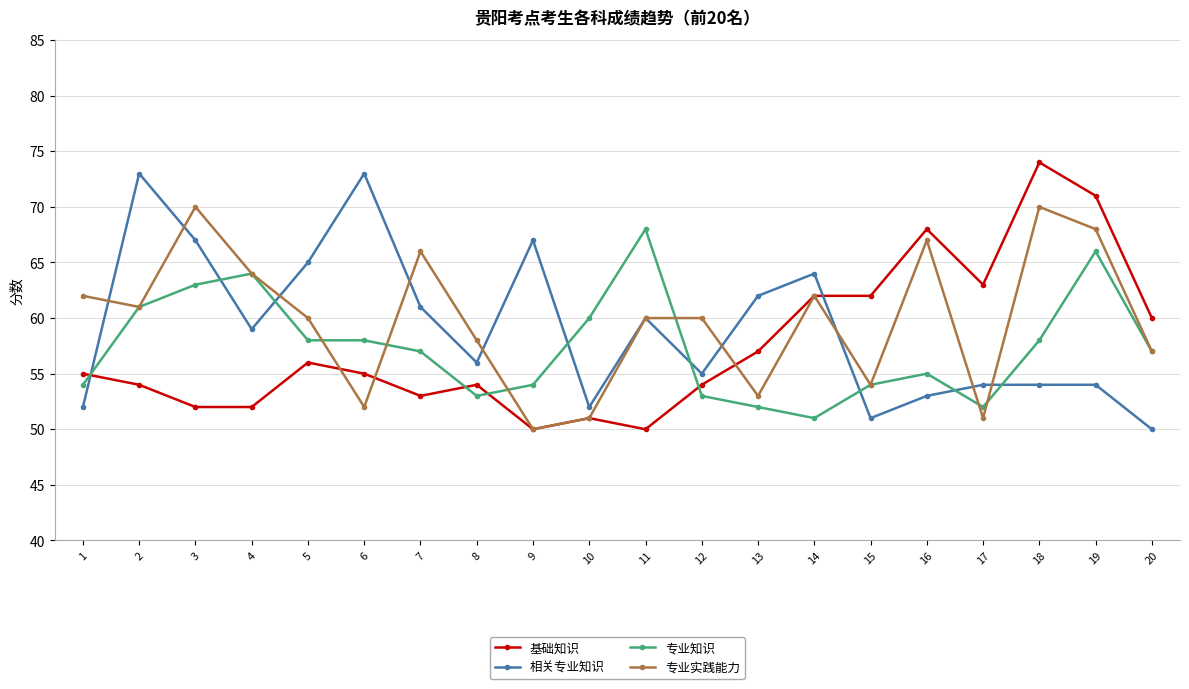

Which category has the highest value in the 基础知识 series?

18